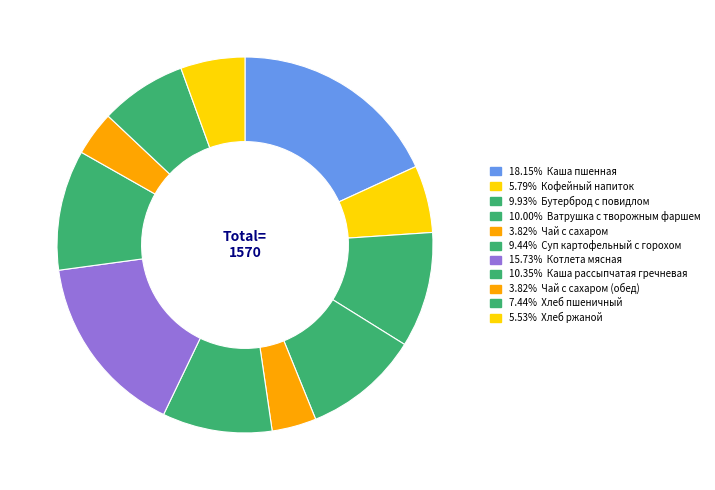

What is the largest slice in the pie chart?

Каша пшенная